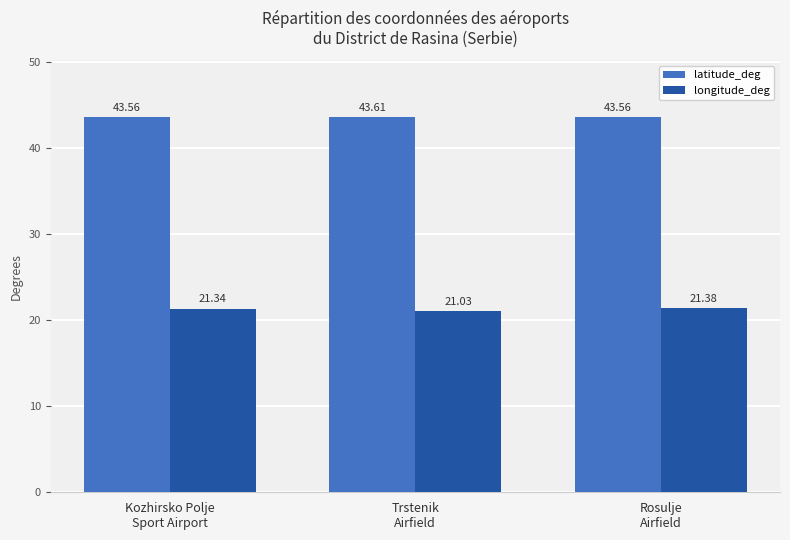

What is the sum of all longitude_deg values?

63.7